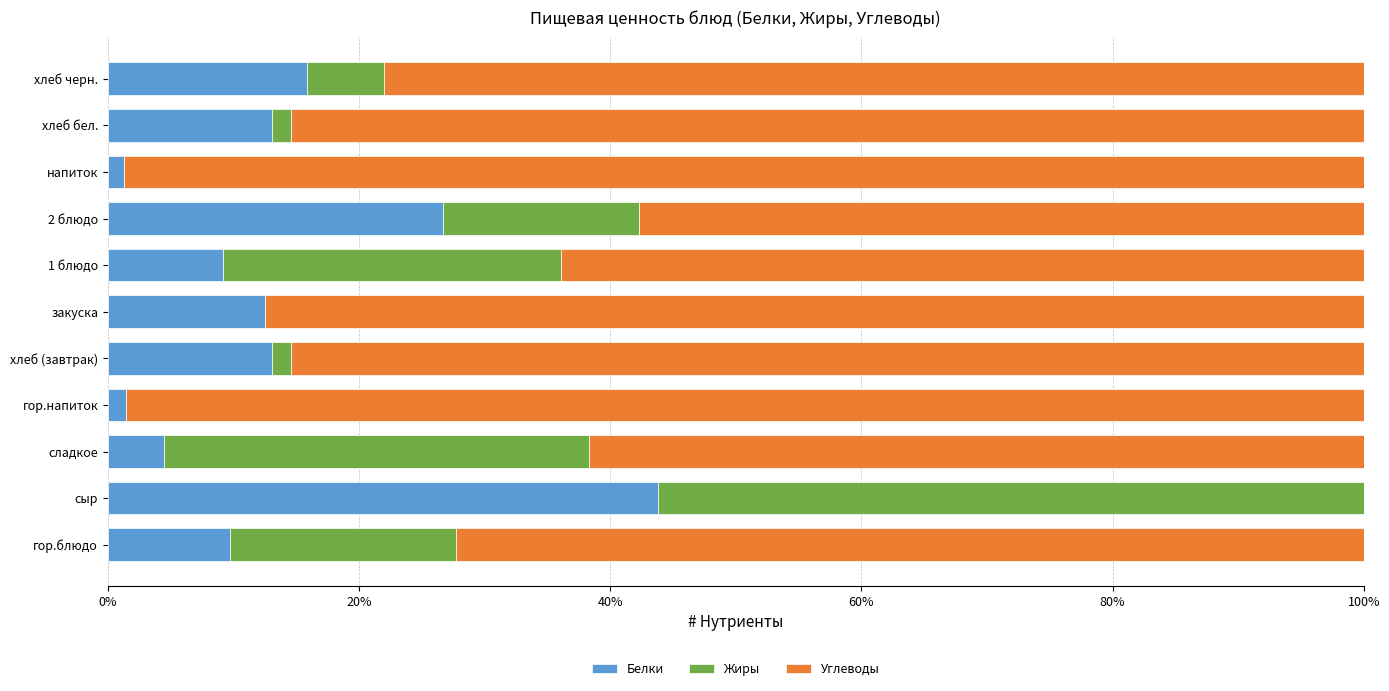

Is it true that Белки equals 7.9 at закуска?

False